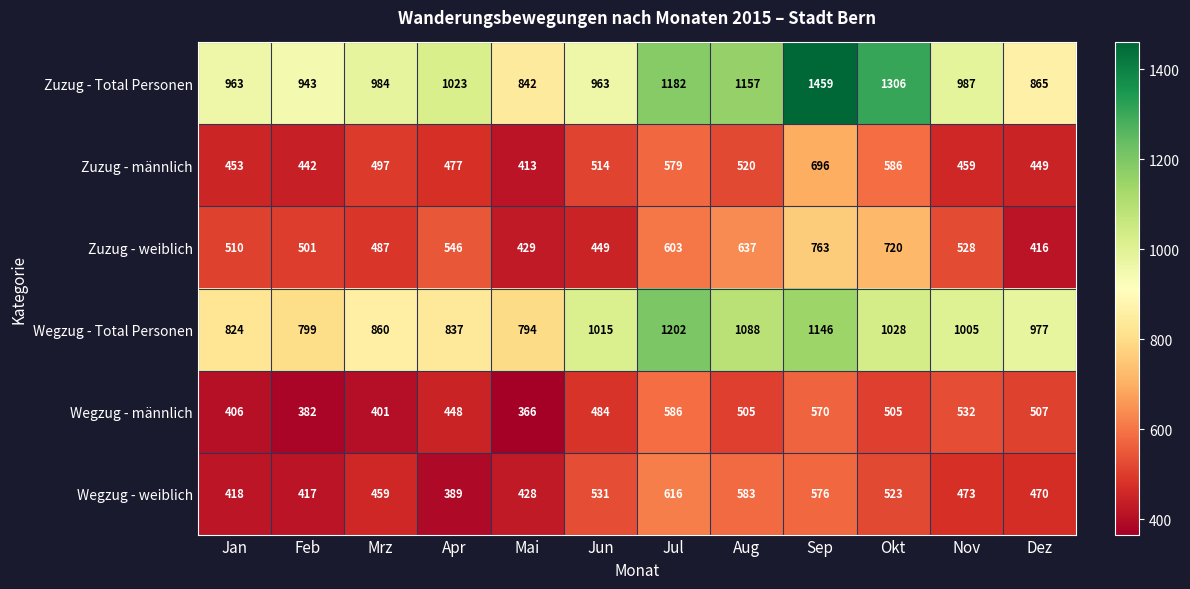

Which label corresponds to the largest value in the chart?

Sep